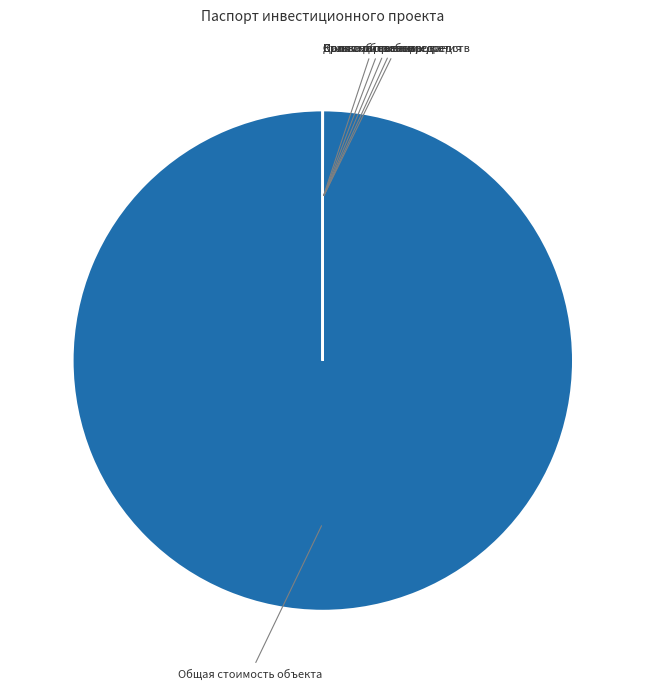

Does Общая стоимость объекта account for over 50% of the chart?

Yes